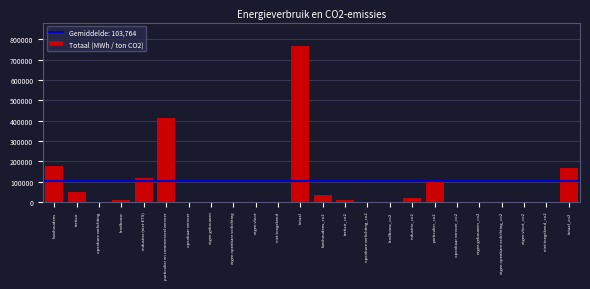

At which label is the value closest to 383697?

particulier en commercieel vervoer